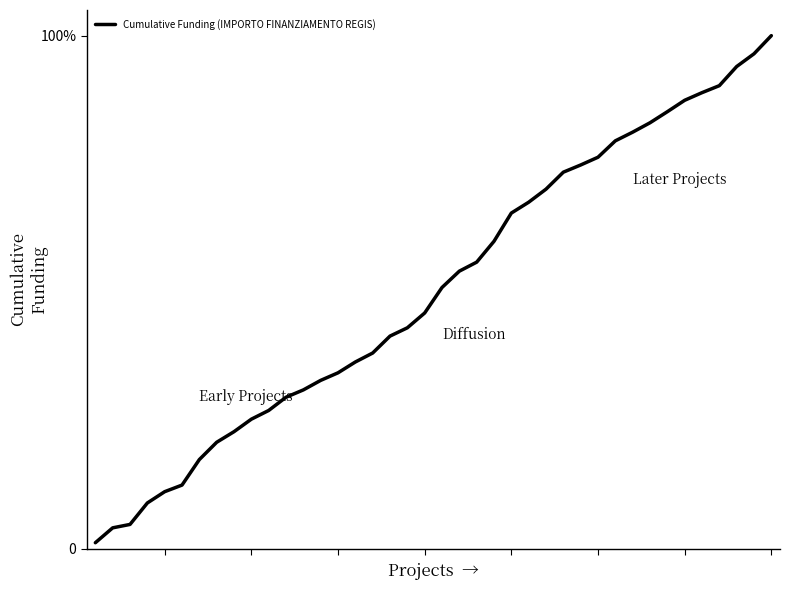

What is the sum of all values?

2021.9